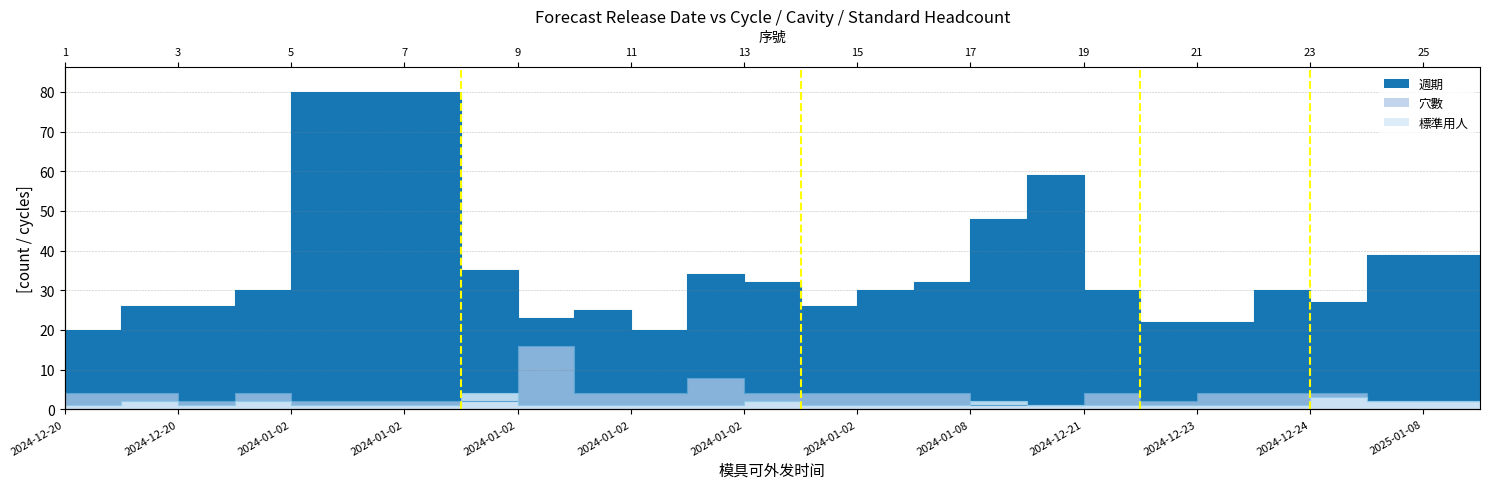

How many intersections are there between 穴數 and 標準用人?

3